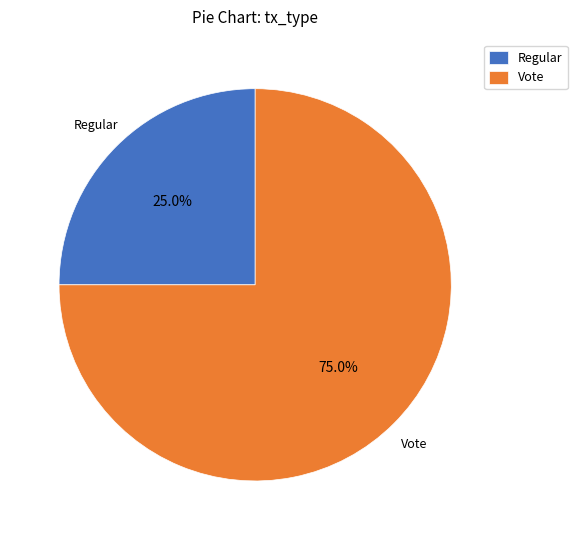

Count the number of slices in the pie.

2